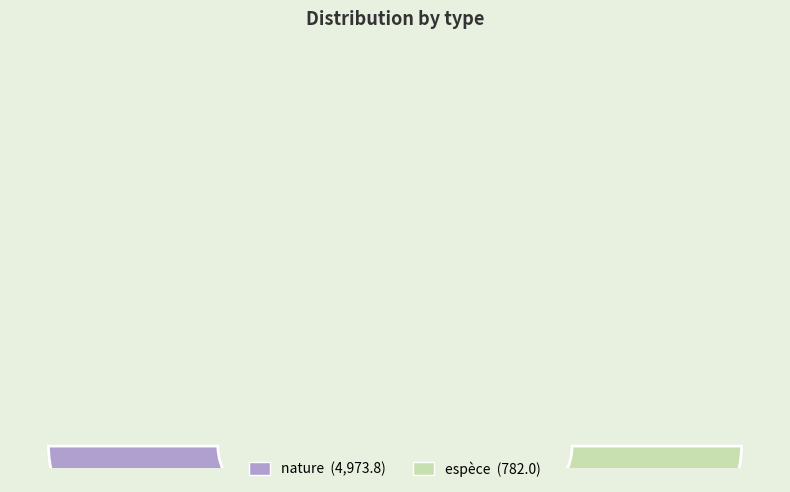

Count the number of slices in the pie.

2